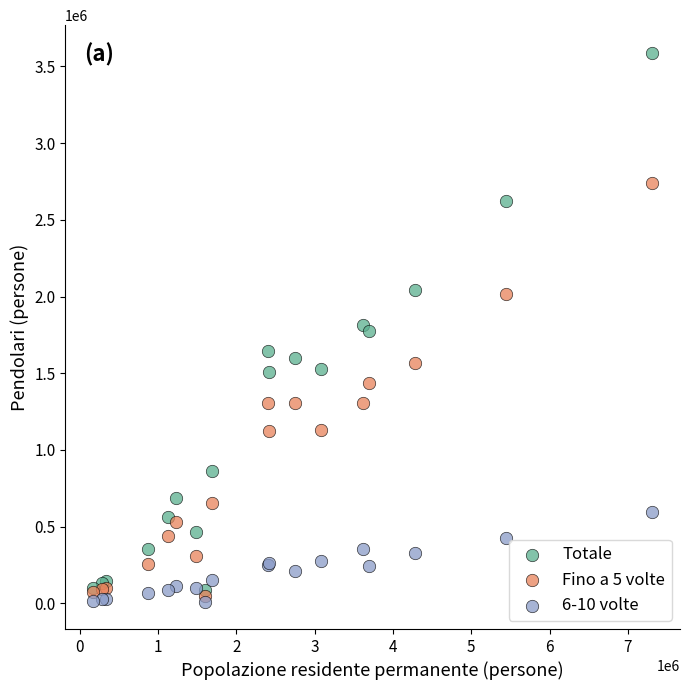

Which series has the widest spread of Y values?

Totale